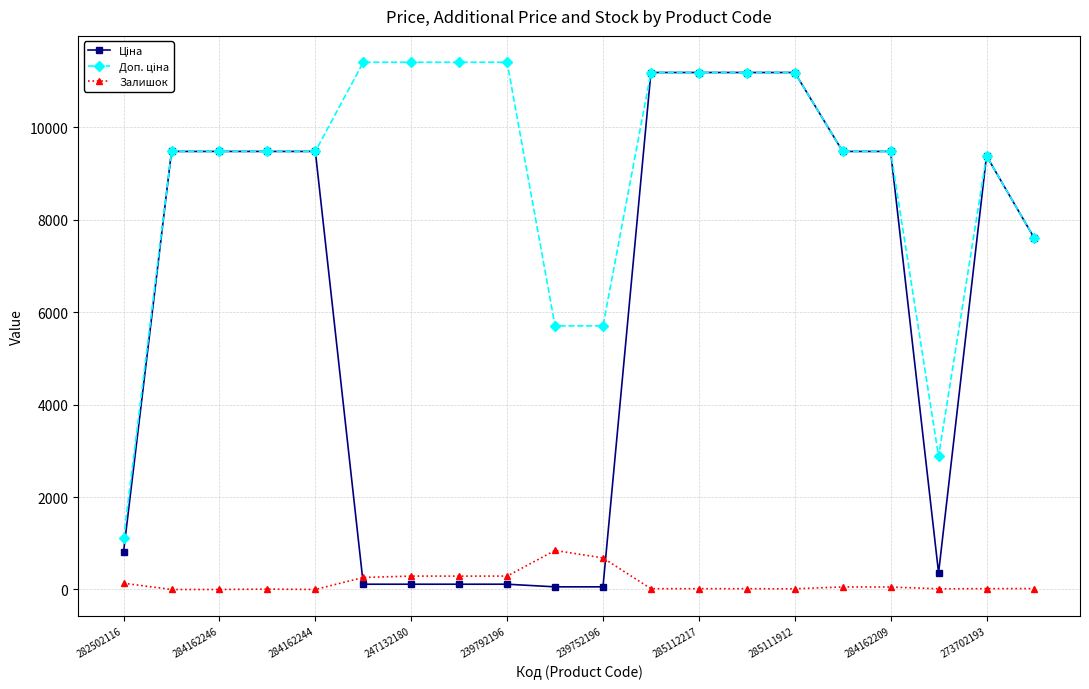

True or false: Залишок has more than 0 interior local peaks.

True